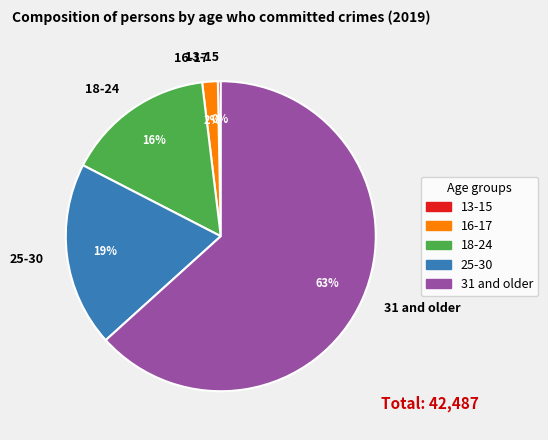

Combined, do 25-30 and 31 and older account for over 50%?

Yes